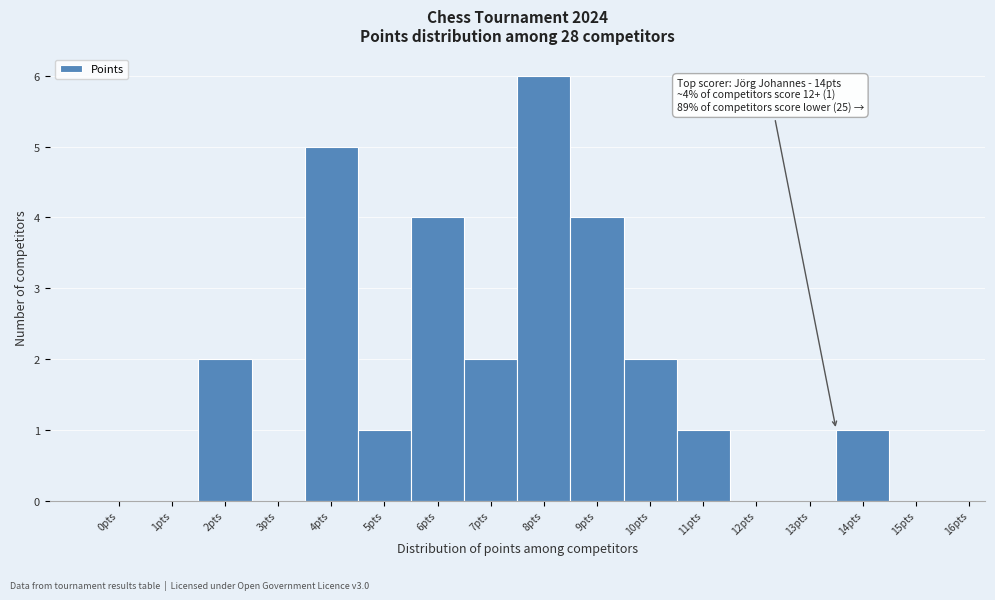

Reading left to right, list all the values displayed in this chart.

0pts=0	1pts=0	2pts=2	3pts=0	4pts=5	5pts=1	6pts=4	7pts=2	8pts=6	9pts=4	10pts=2	11pts=1	12pts=0	13pts=0	14pts=1	15pts=0